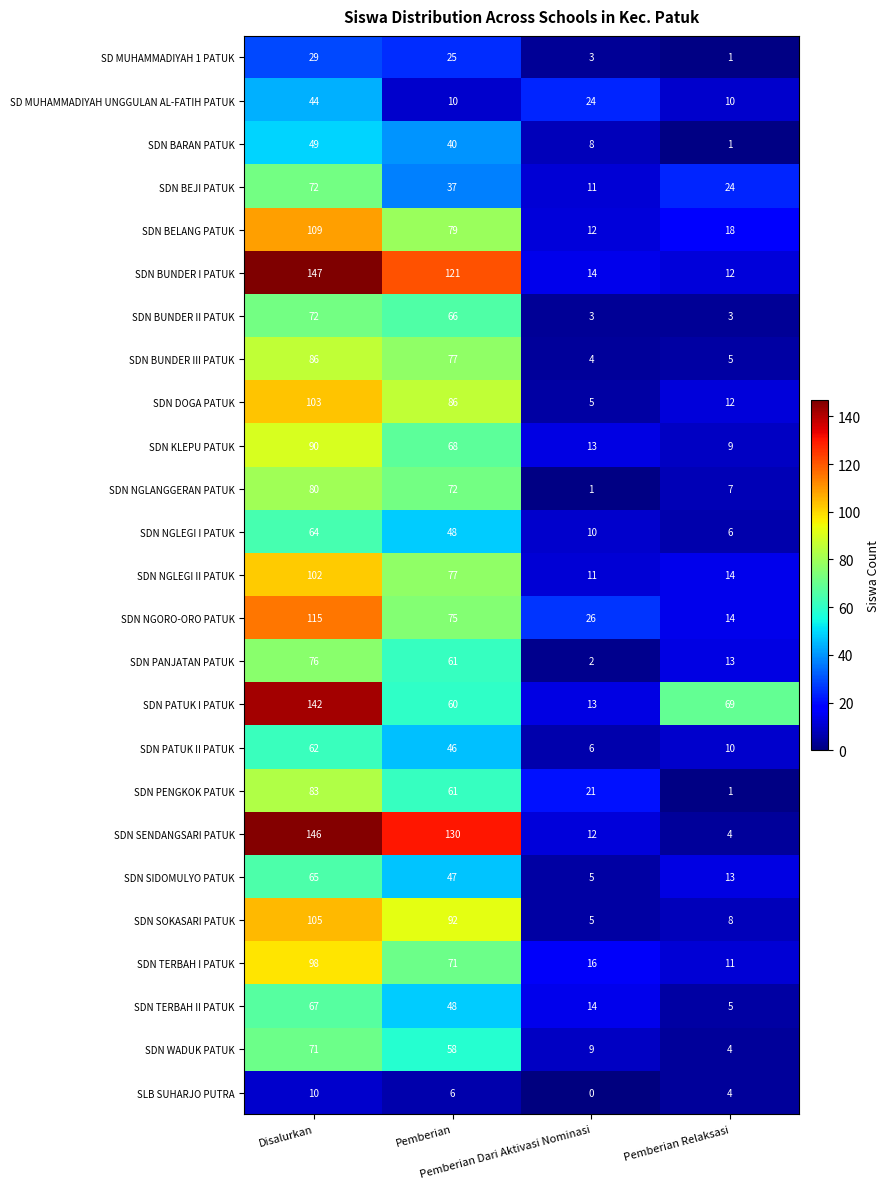

Which series has the largest range (max minus min)?

SDN SENDANGSARI PATUK